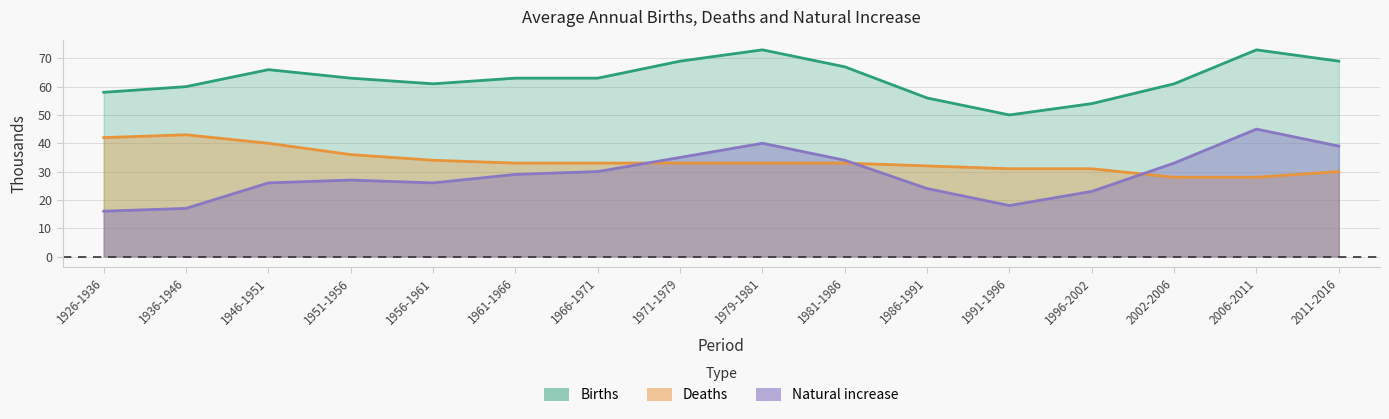

Where do Natural increase and Deaths first cross each other?

1966-1971 and 1971-1979